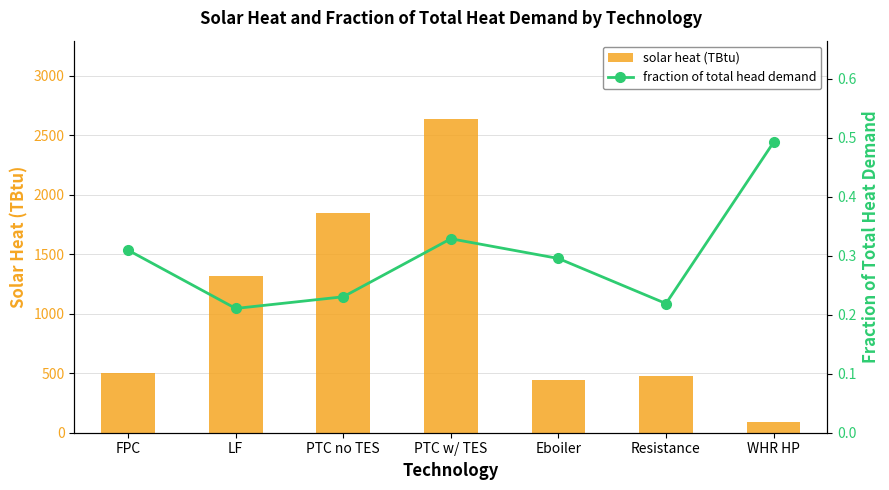

Rank the series by their maximum value, from lowest to highest.

fraction of total head demand, solar heat (TBtu)